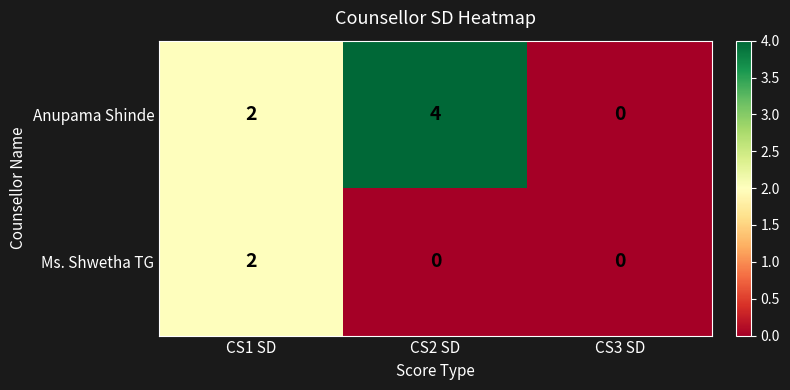

What is the sum of all Anupama Shinde values?

6